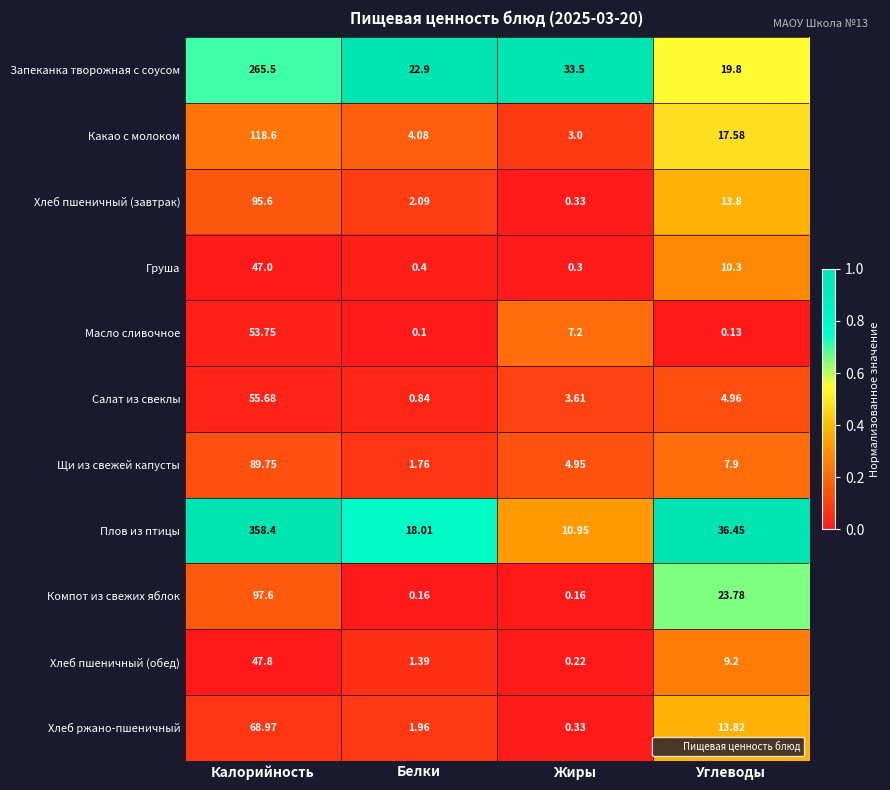

List the labels in order of Хлеб пшеничный (обед) value, smallest first.

Жиры, Белки, Углеводы, Калорийность